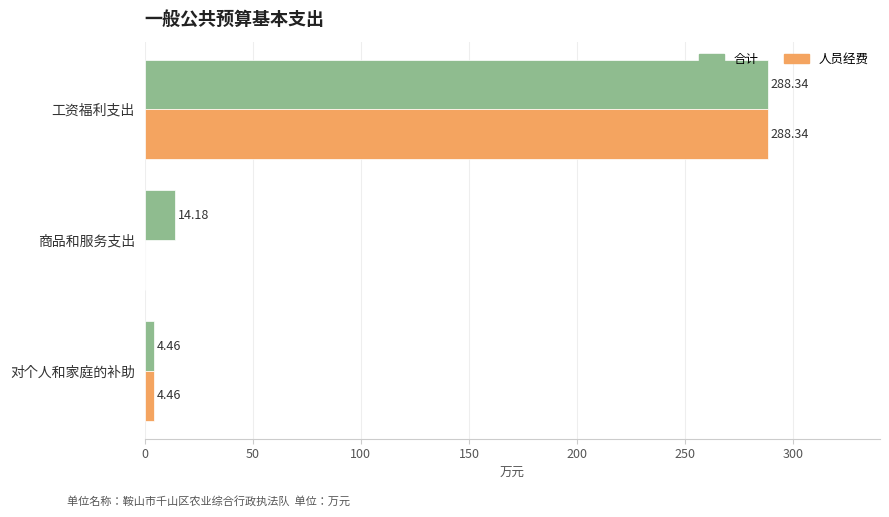

At which category is the sum across all series the highest?

工资福利支出